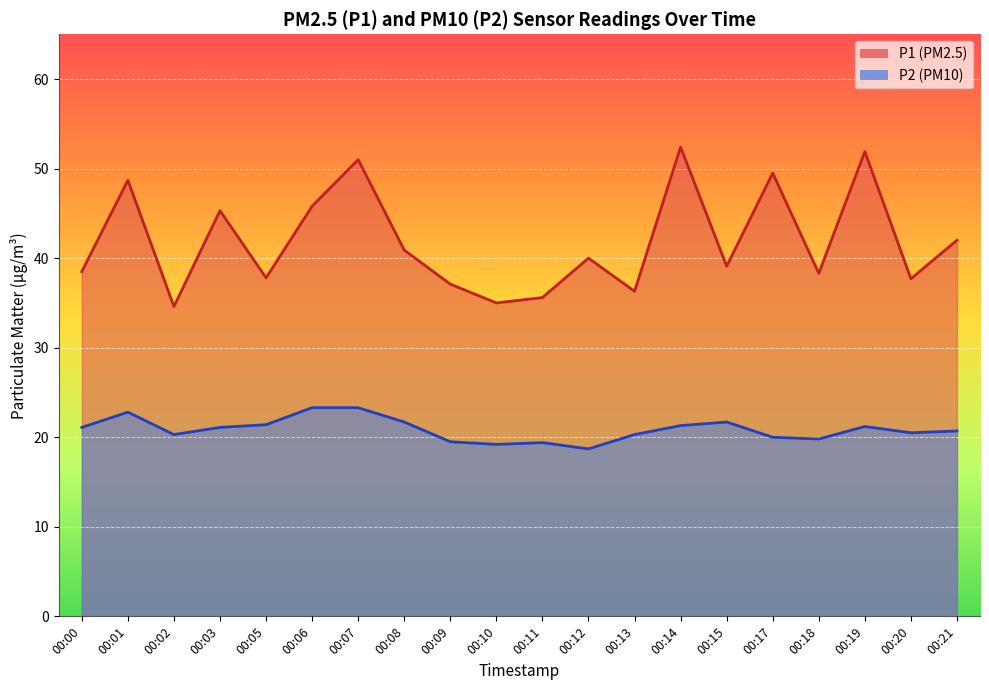

What is the approximate value of P2 at 00:01?

22.8